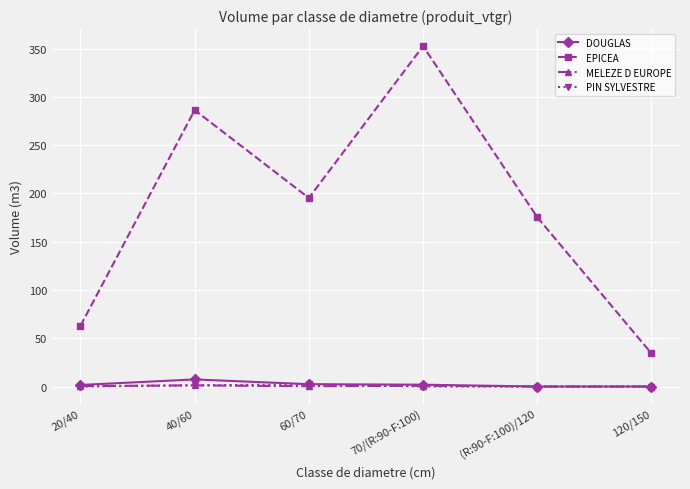

What is the total value across all series at 70/(R:90-F:100)?

355.3